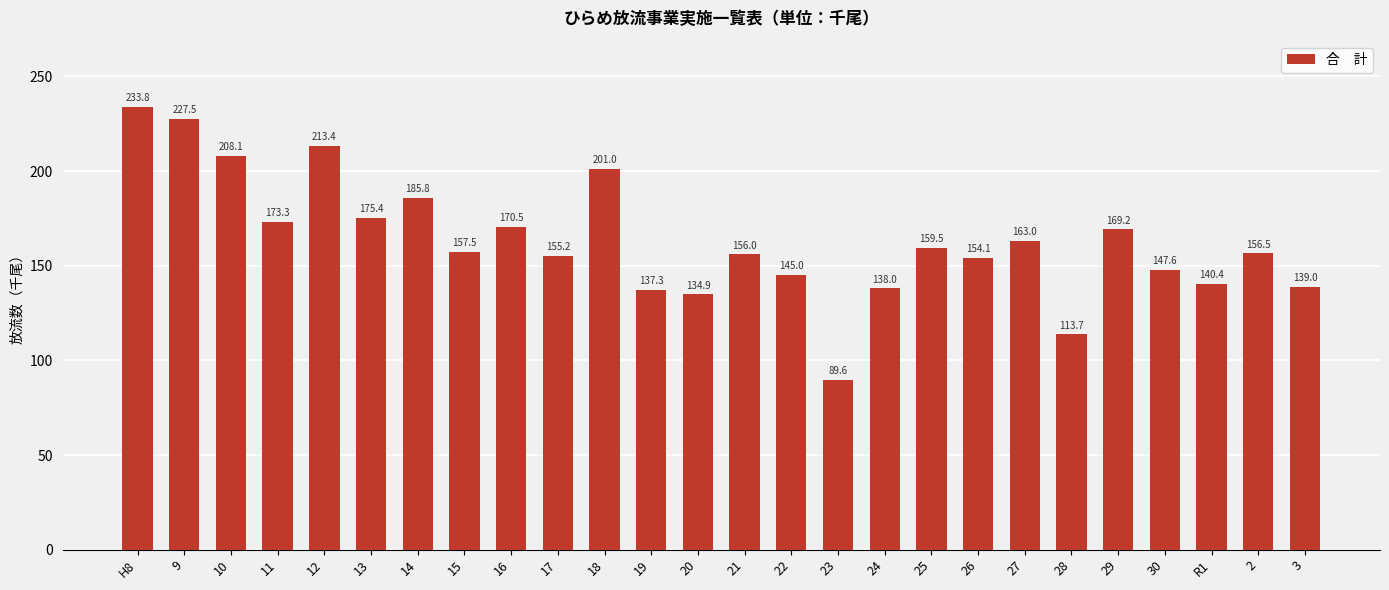

What is the maximum value shown in the chart?

233.8